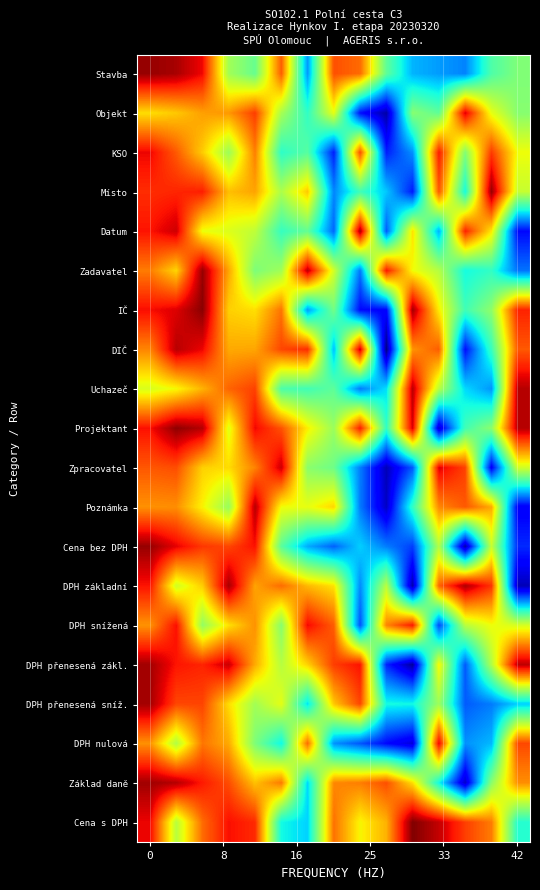

How many categories are shown in the chart?

15